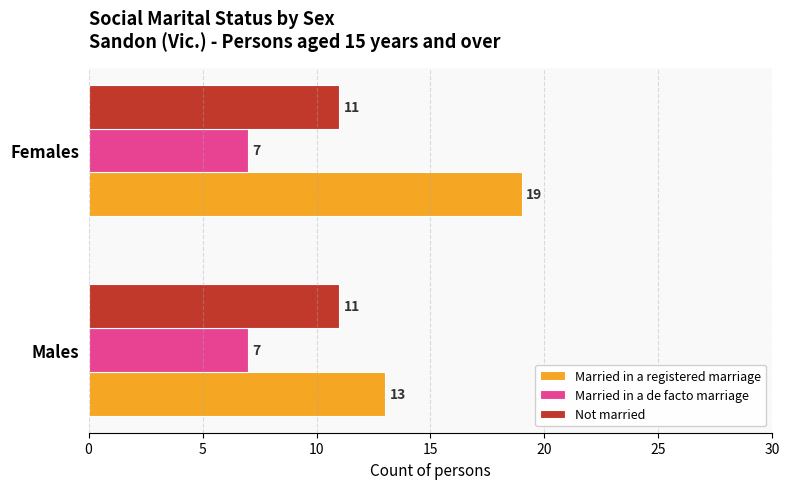

Read the Not married value at Females.

11